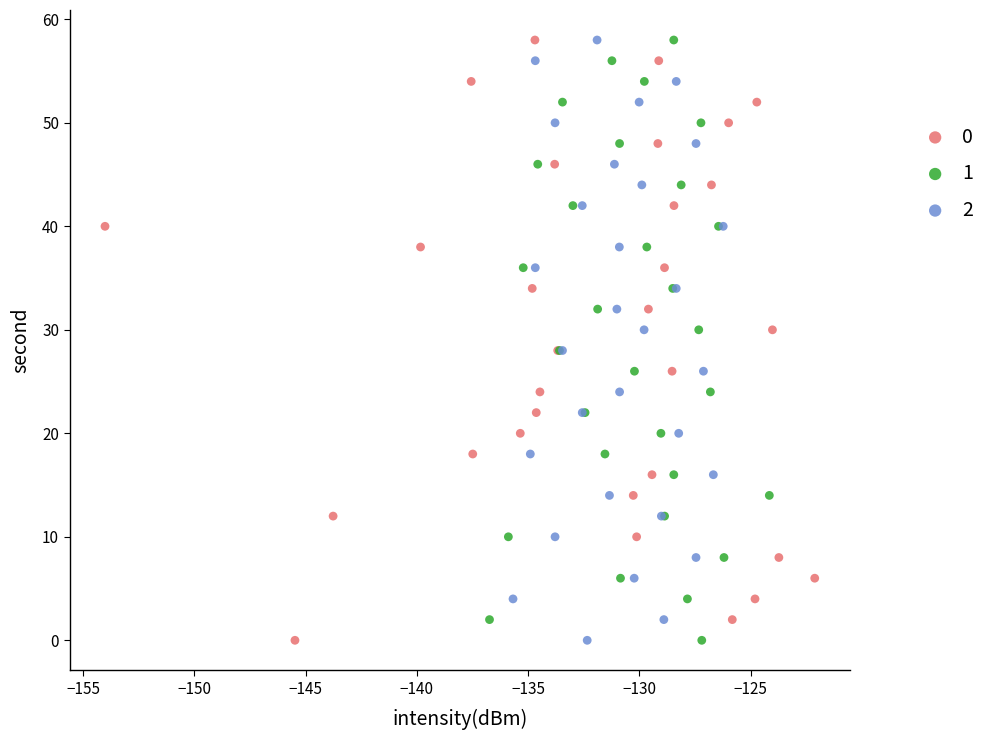

What are all the series names shown in the legend?

0, 1, 2